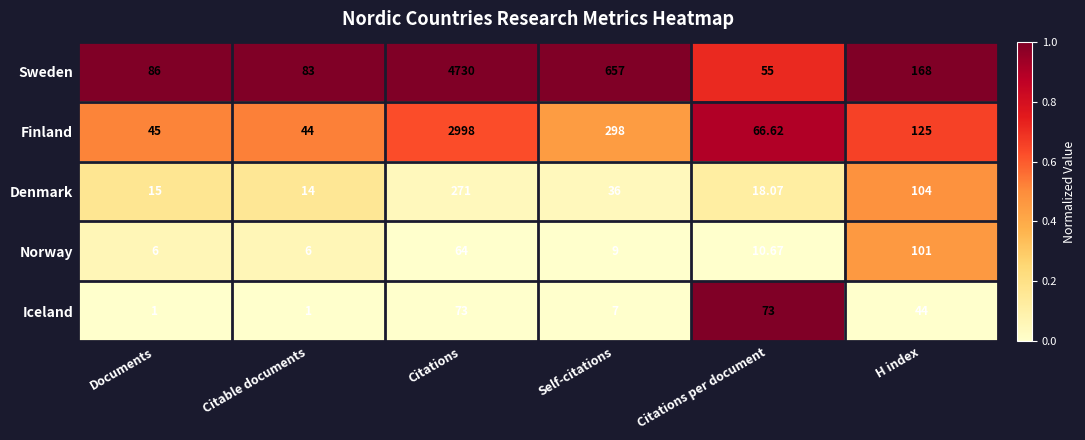

List the series in order of their peak value, lowest first.

Iceland, Norway, Denmark, Finland, Sweden